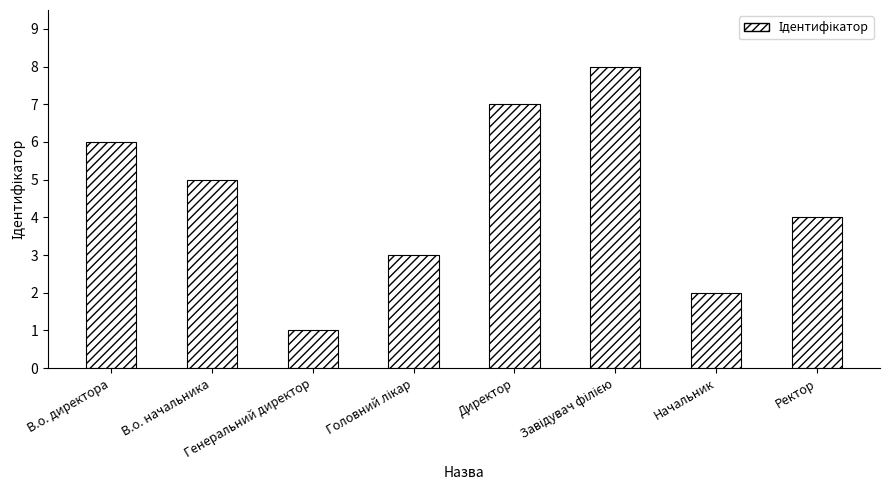

What is the change in value from Директор to Ректор?

-3